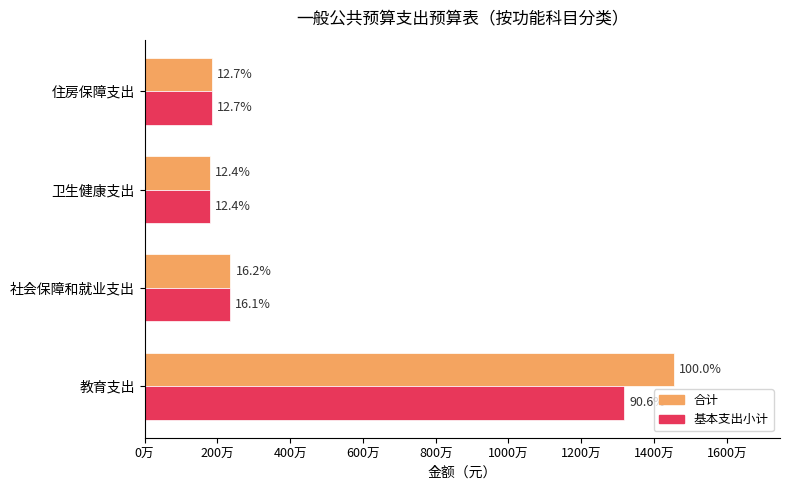

What is the maximum value for 基本支出小计?

13183012